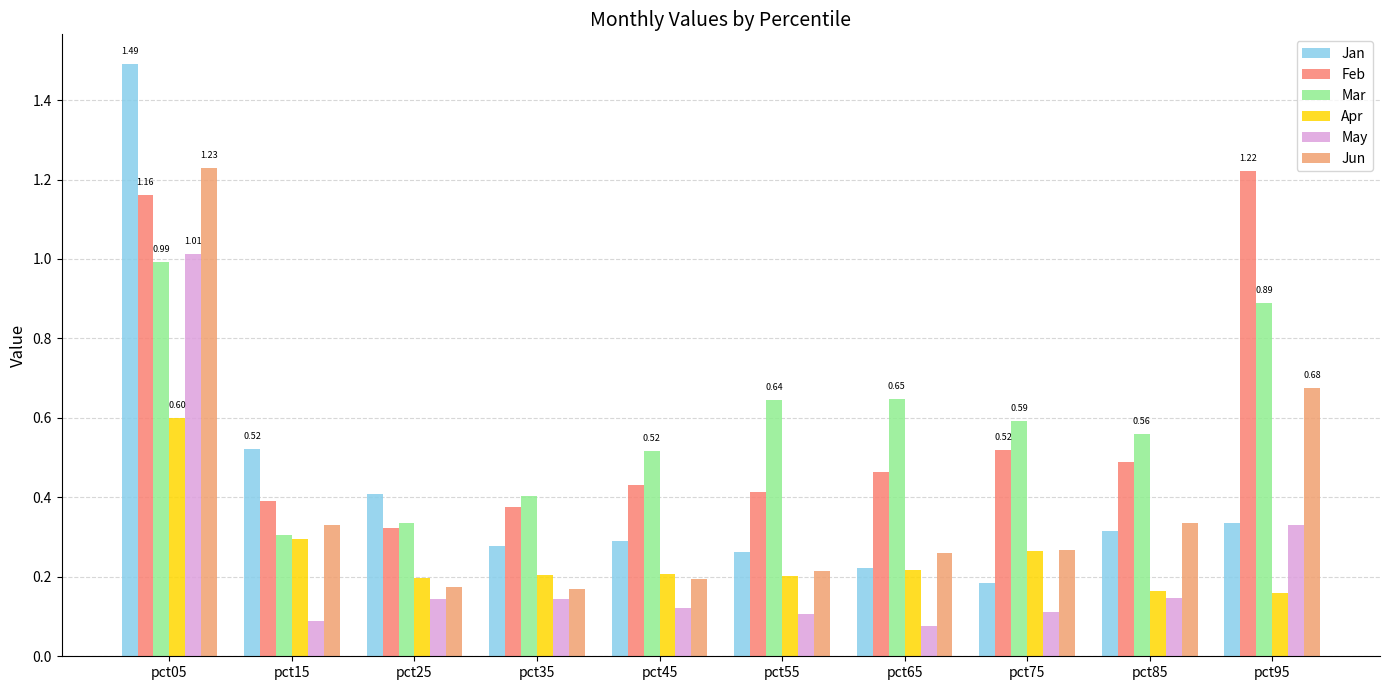

What is the difference between the Jun values at pct05 and pct75?

1.0